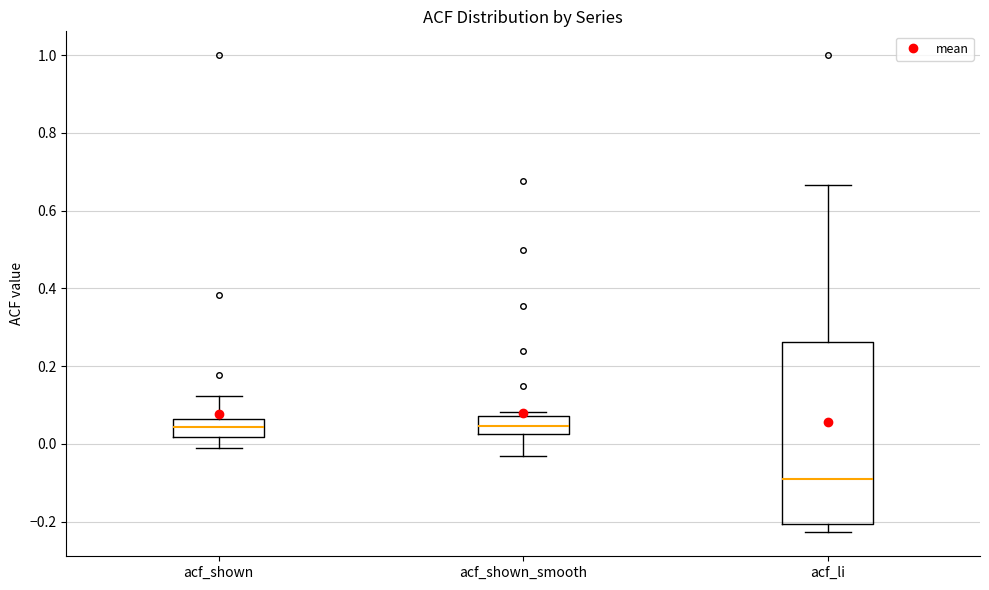

Reading left to right, read every box against the y-axis: the position of its median line, the range the box covers, and the ends of its whiskers. The values are not printed on the chart, so give them approximately, as read against the axis.

acf_shown: median 0.04, box 0.02 to 0.06, whiskers 0.00 to 0.12
acf_shown_smooth: median 0.04, box 0.02 to 0.08, whiskers -0.04 to 0.08 (just above the box's upper edge)
acf_li: median -0.08, box -0.20 to 0.26, whiskers -0.22 to 0.66